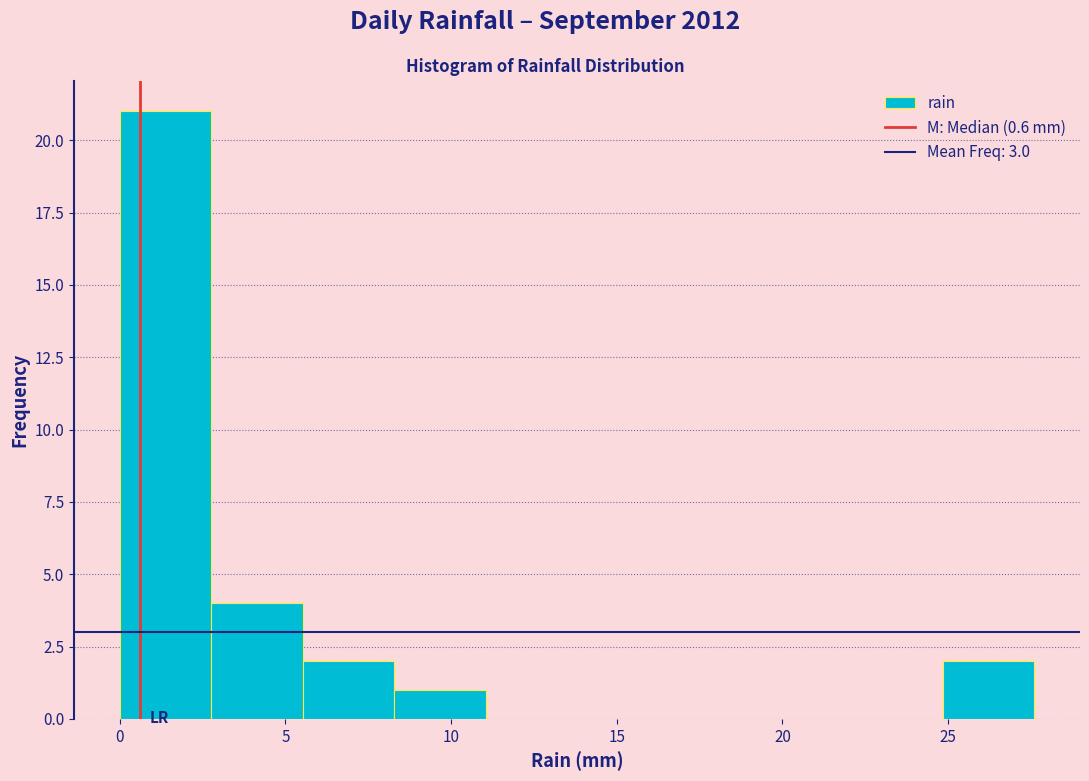

What is the height of the bar covering 3.0 to 5.5 on the x-axis? Neither the bar edges nor the heights are printed on the chart, so give them approximately, as read against the axes.

4